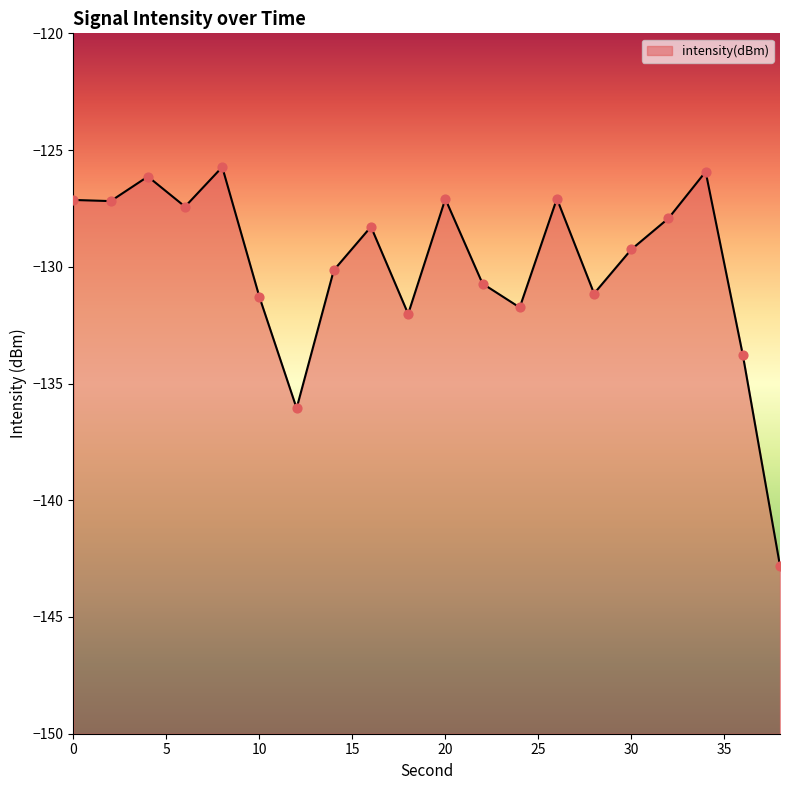

What is the change in value from 14 to 28?

-1.0